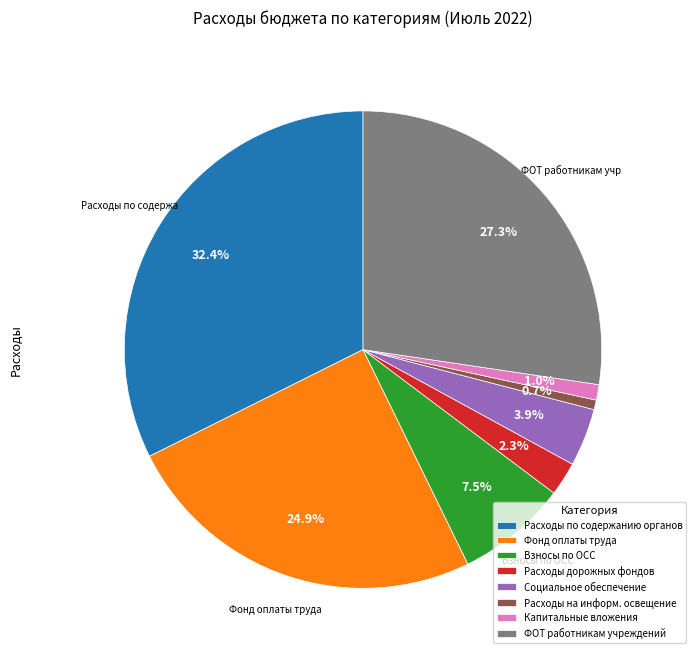

What is the largest slice in the pie chart?

Расходы по содержанию органов